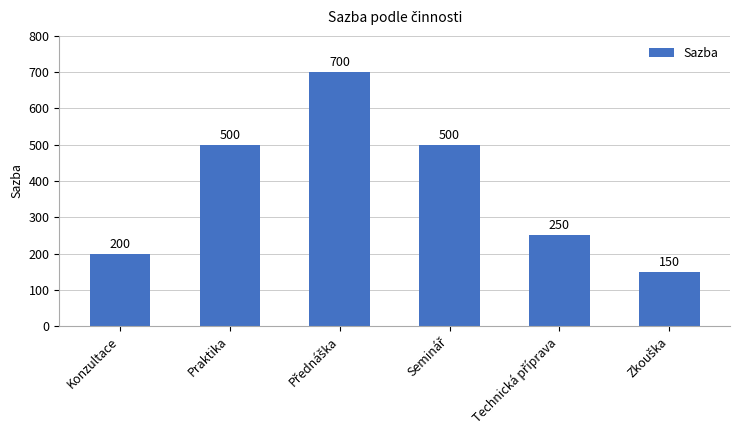

What is the difference between the maximum and minimum values?

550